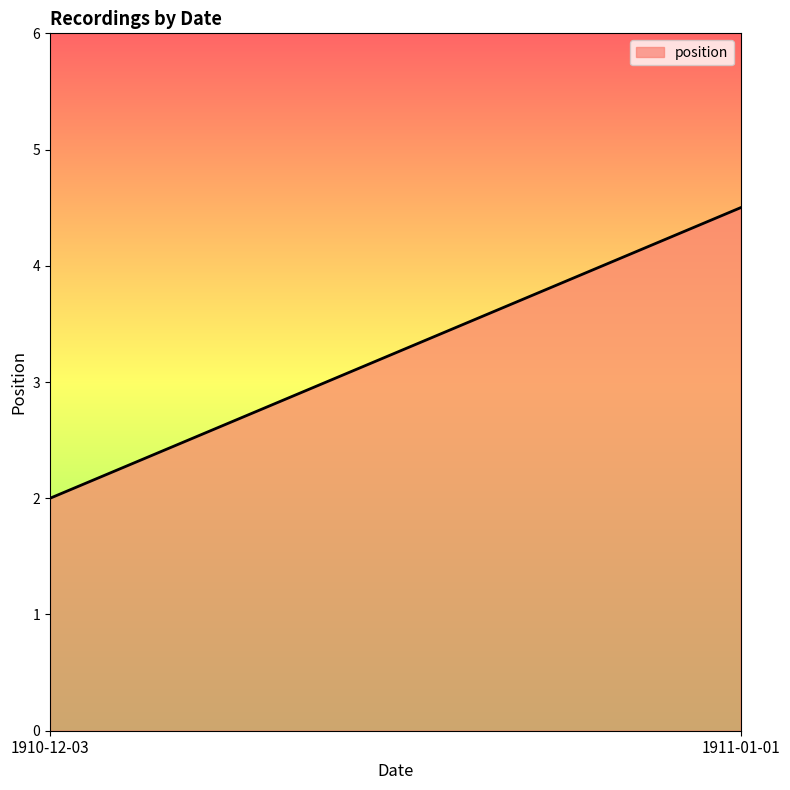

What is the difference between the maximum and minimum values?

2.5